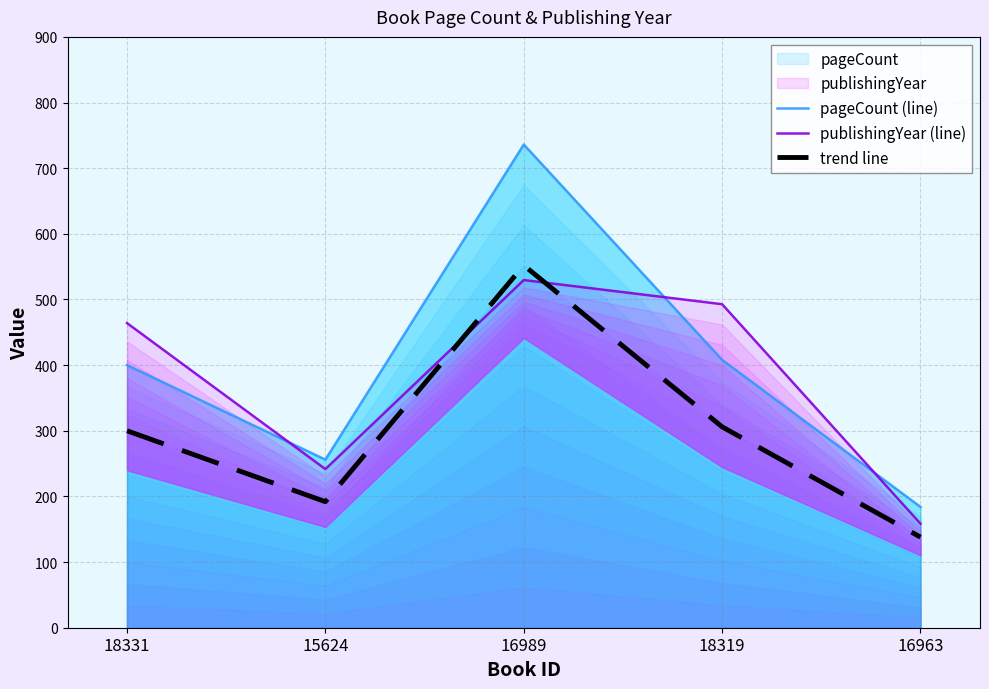

How many data points does each series have?

5